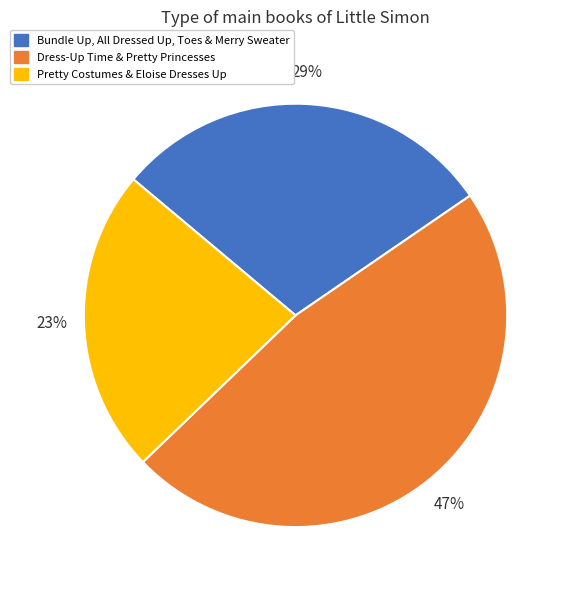

Does any single category account for the majority?

No